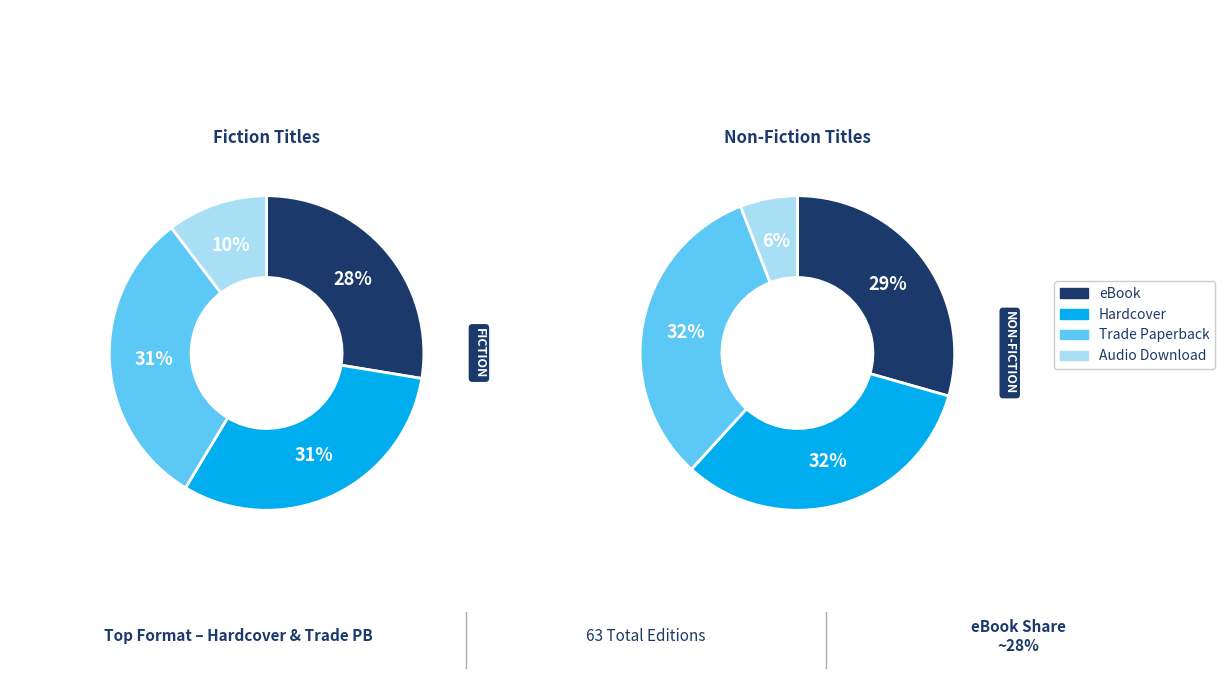

What is the smallest slice in the pie chart?

Audio Download